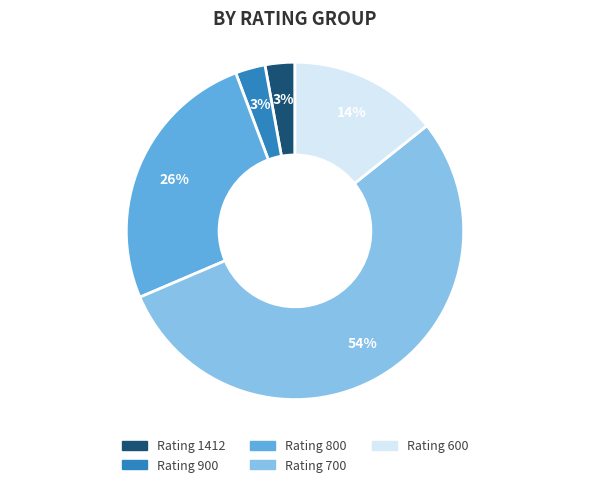

To the nearest percent, what is the difference between the largest and smallest slice percentages?

51%